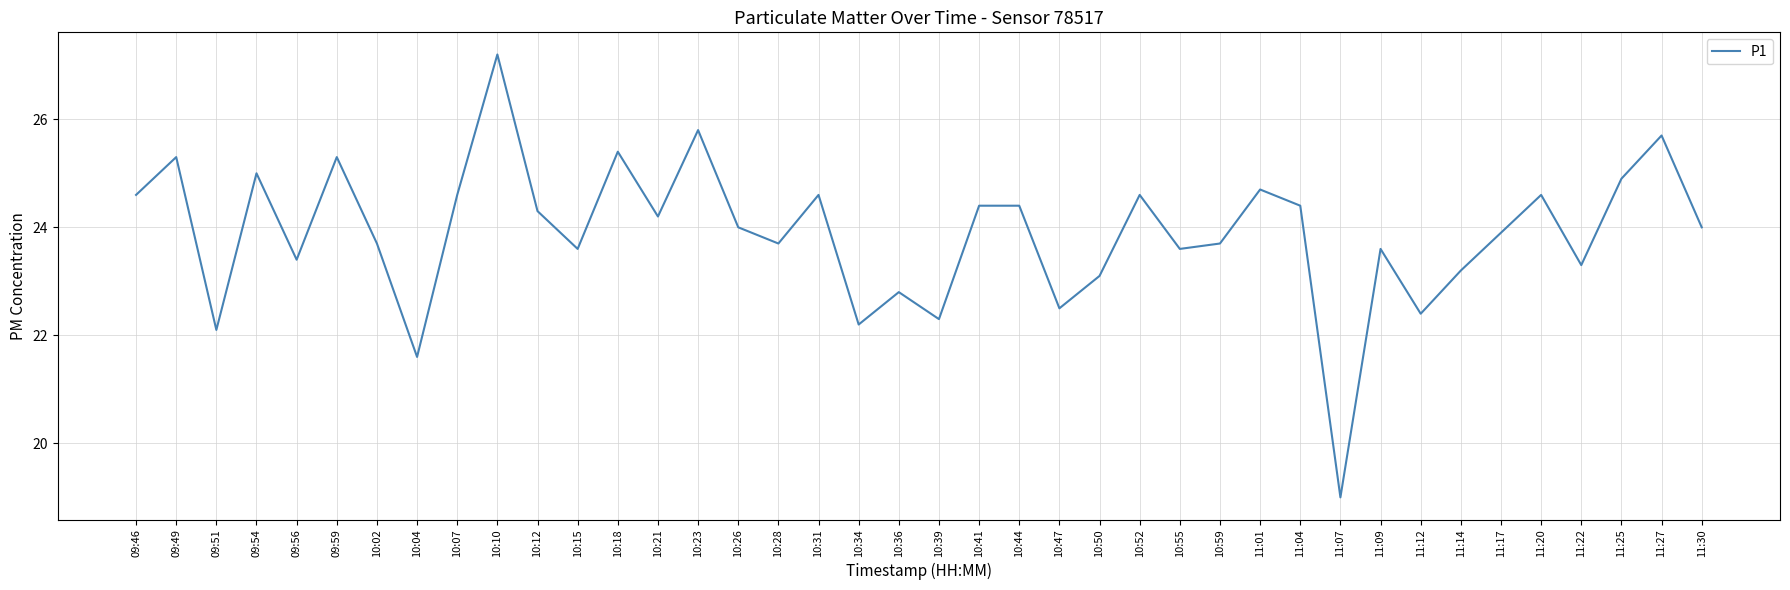

True or false: the data shows 6.3 at 10:28.

False